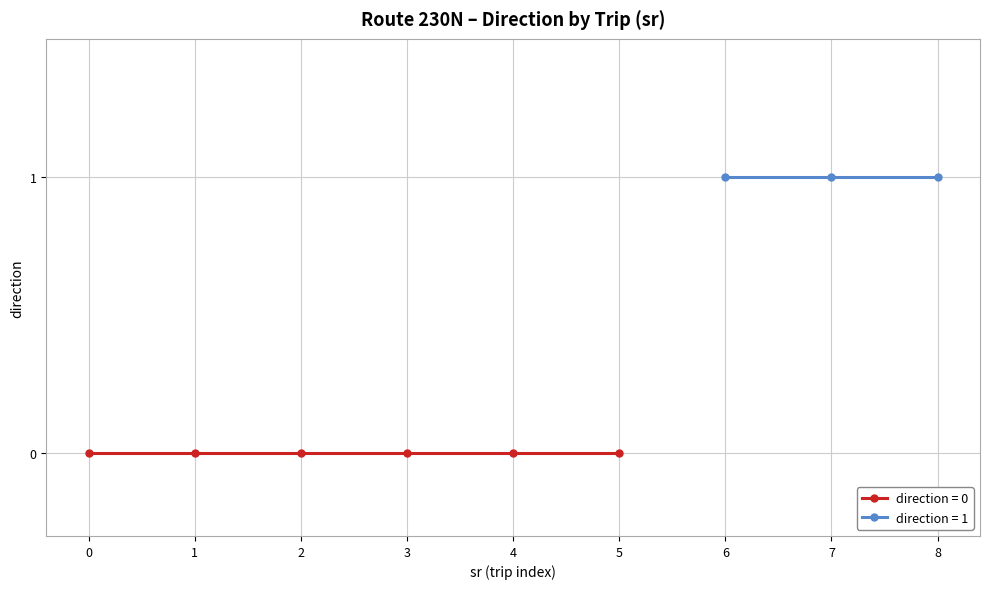

True or false: there are more than 2 points higher than both neighbors.

False